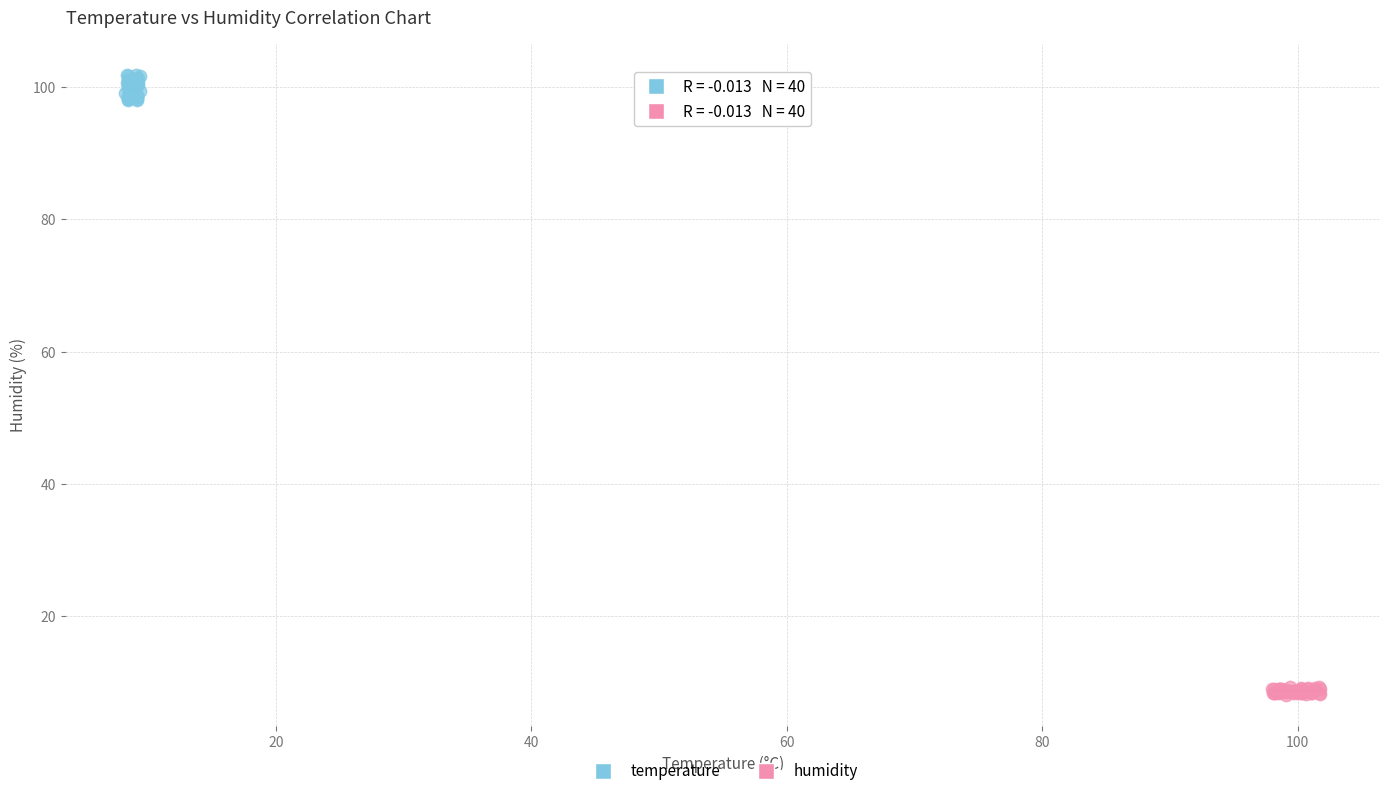

Which series has the widest spread of Y values?

temperature